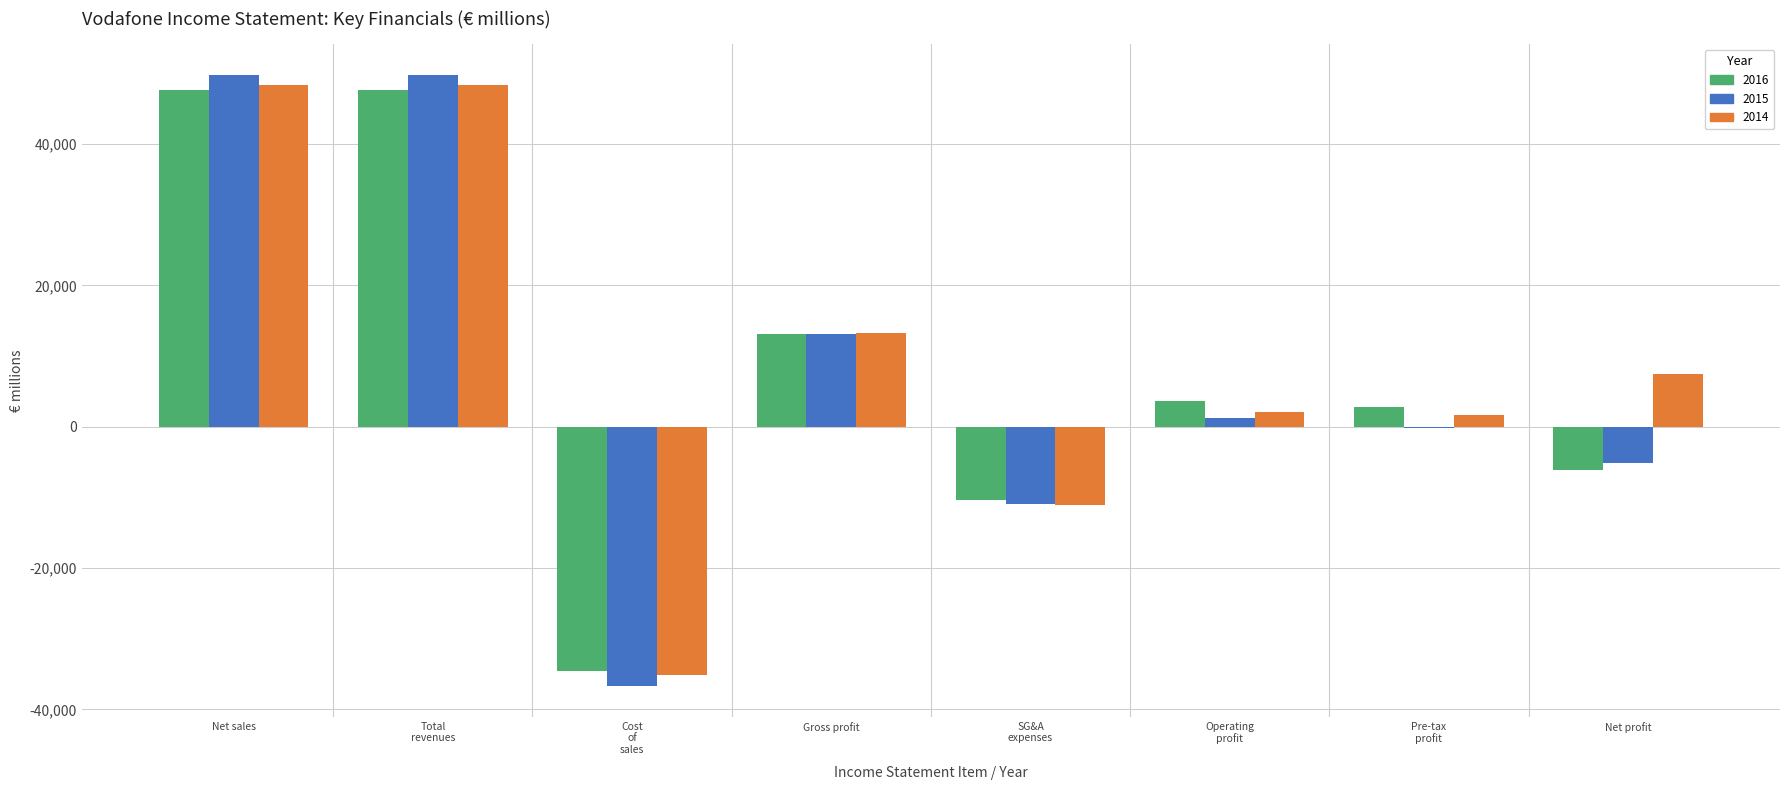

Which series has the widest spread of values?

2015